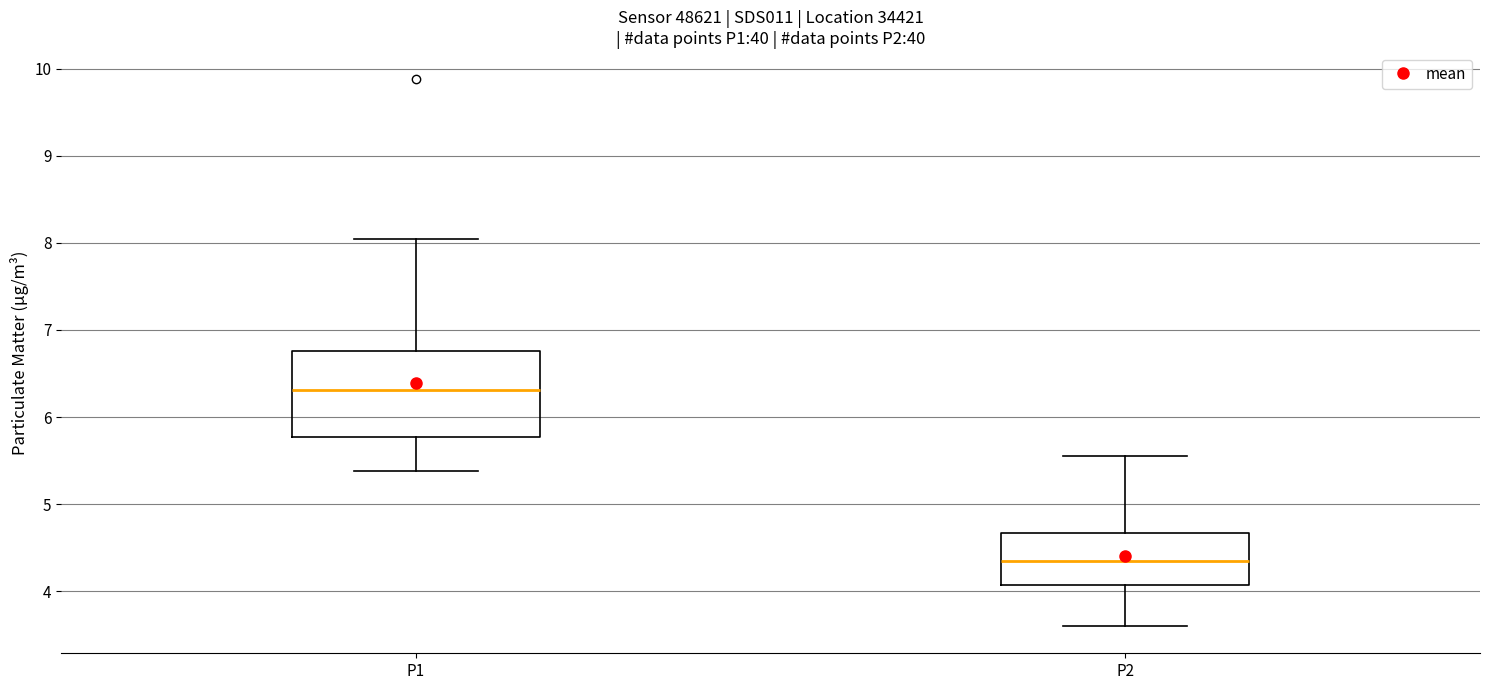

Reading left to right, transcribe this box plot: for each box, give where its median line is, the range the box spans, and where its two whiskers end, as read against the y-axis. The values are not printed on the chart, so give them approximately, as read against the axis.

P1: median 6.3, box 5.8 to 6.8, whiskers 5.4 to 8.1
P2: median 4.4, box 4.1 to 4.7, whiskers 3.6 to 5.6